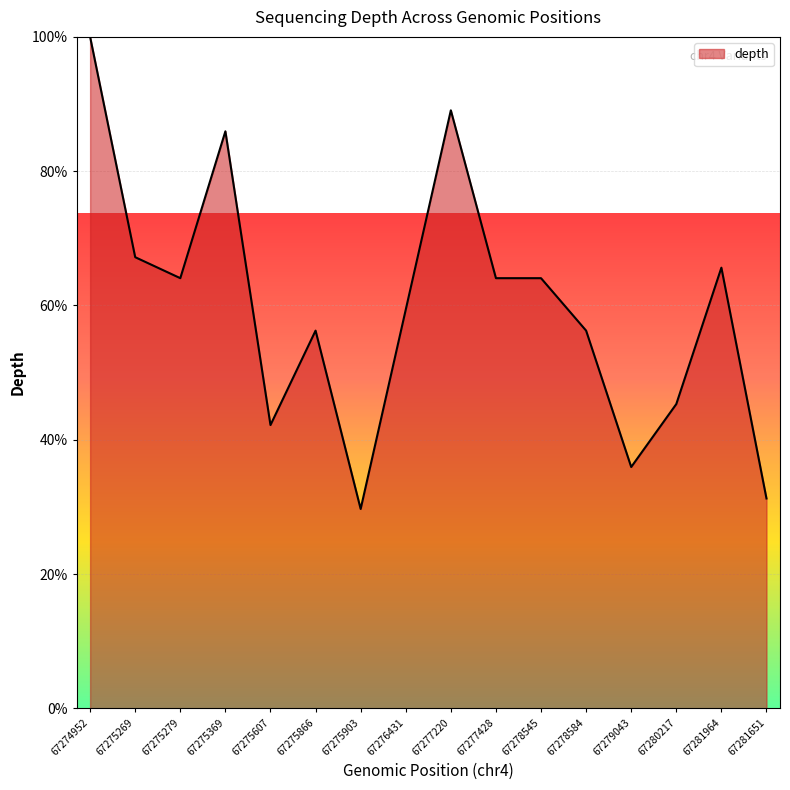

What is the difference between the values at 67275903 and 67275866?

26.6